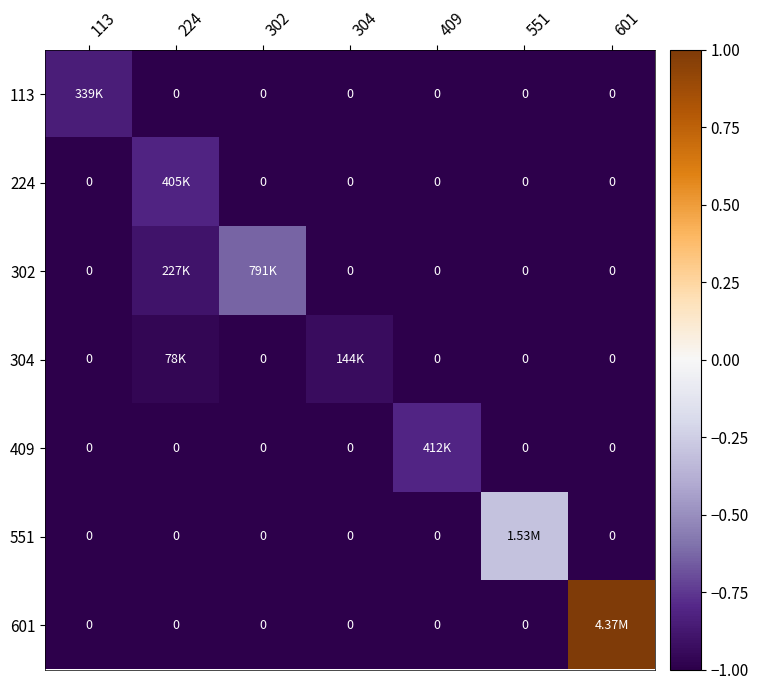

List the series in order of their peak value, lowest first.

304, 113, 224, 409, 302, 551, 601